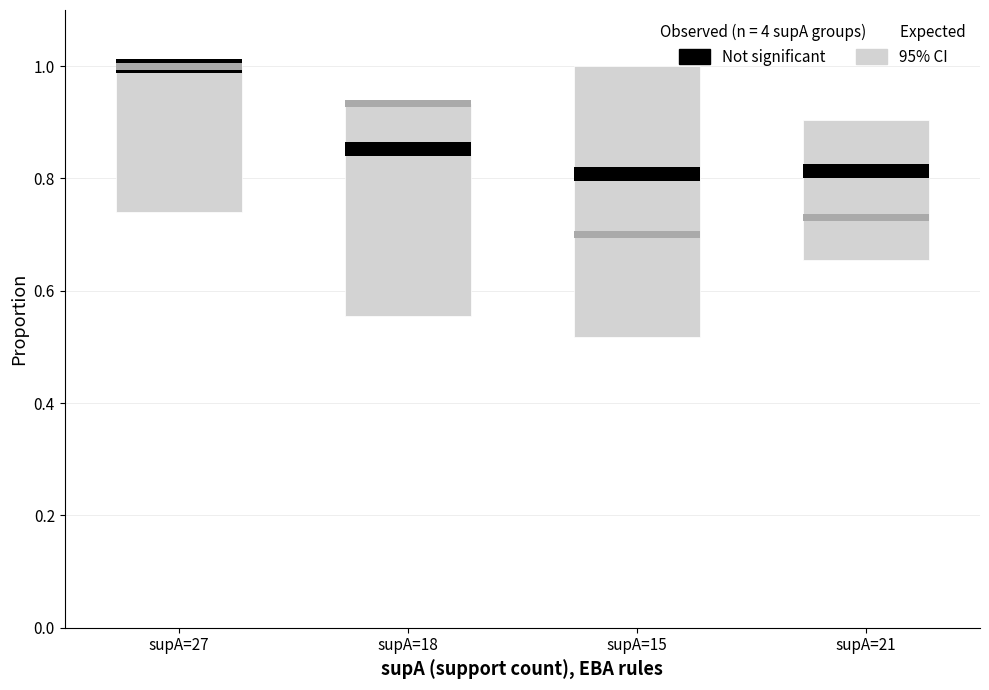

What is the lowest value of the condAB series?

0.8